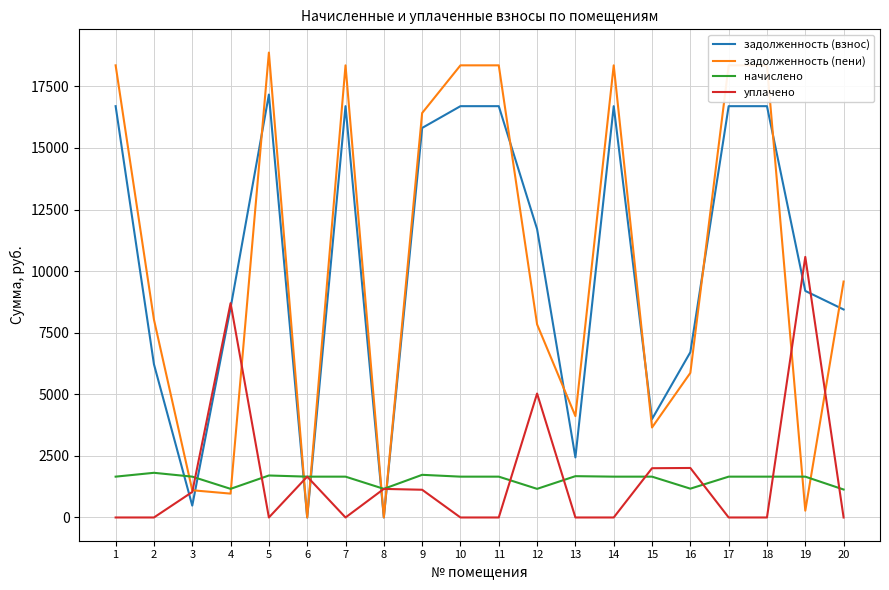

What is the minimum value for начислено?

1134.9